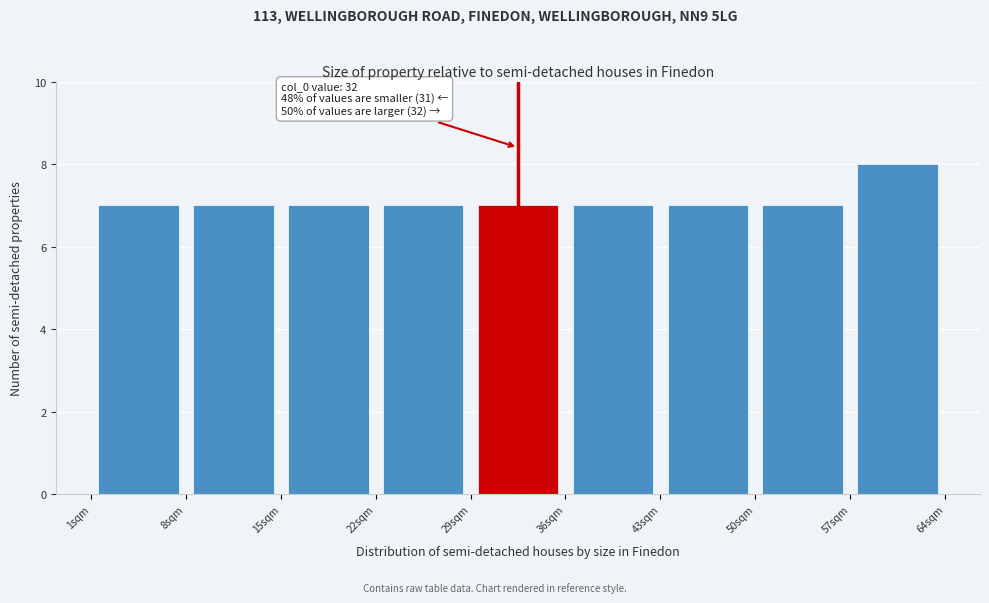

Over which range of the x-axis is the bar tallest?

57 to 64